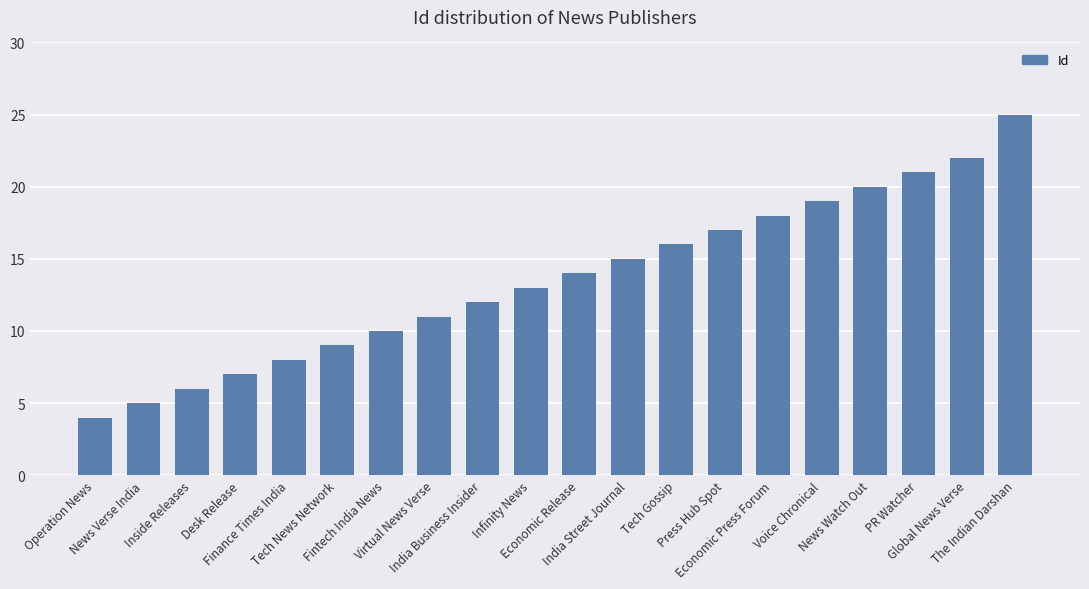

Reading left to right, list all the values displayed in this chart.

4	5	6	7	8	9	10	11	12	13	14	15	16	17	18	19	20	21	22	25